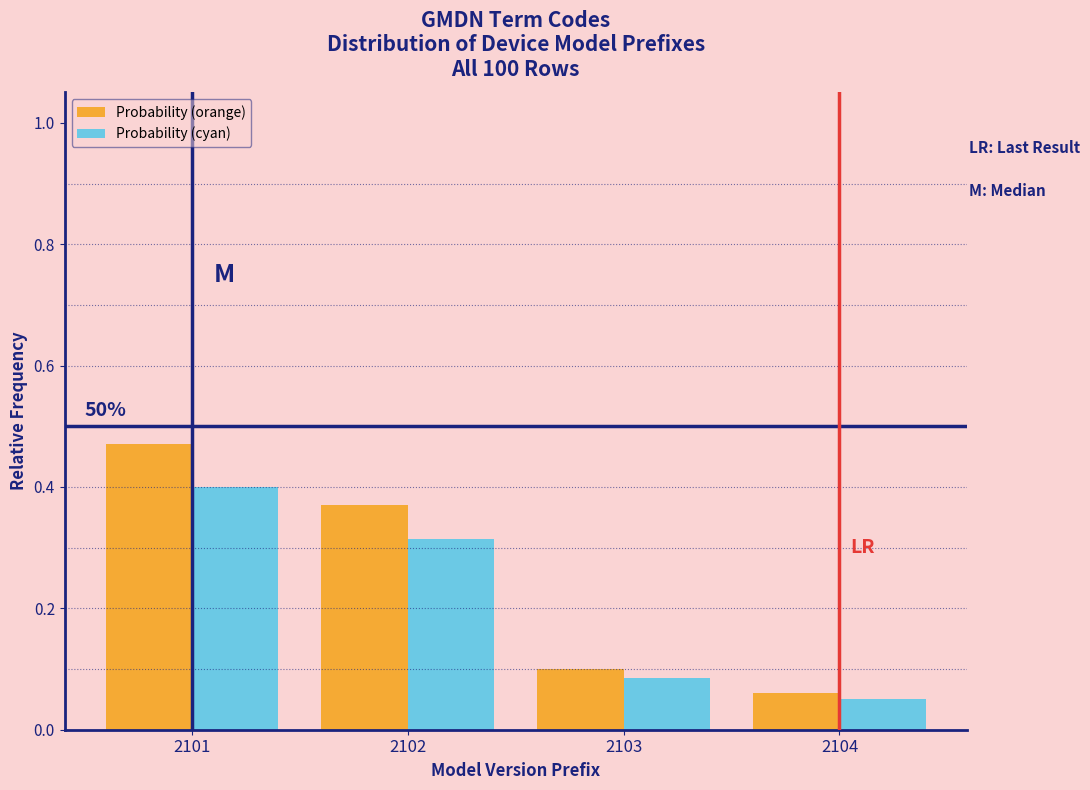

Count the Probability (orange) values in the range 0 to 1.

4